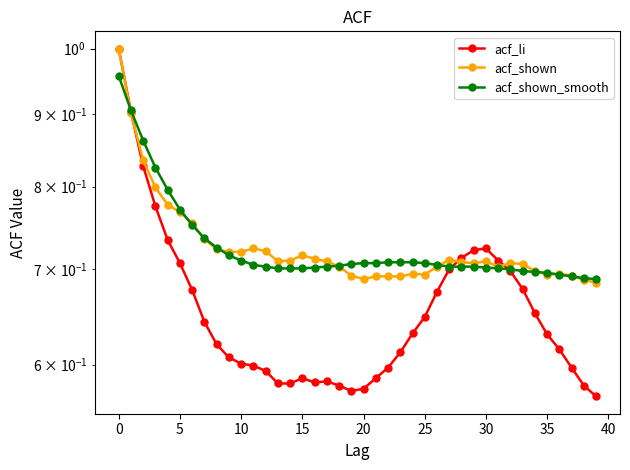

Between 5 and 35, which series saw the biggest shift?

acf_li